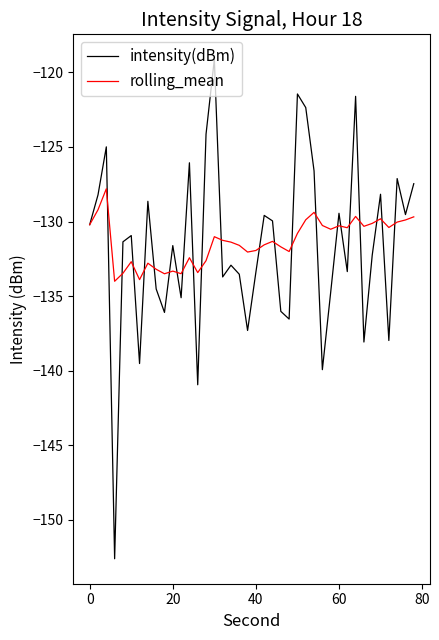

What is the highest value of the rolling_mean series?

-127.8